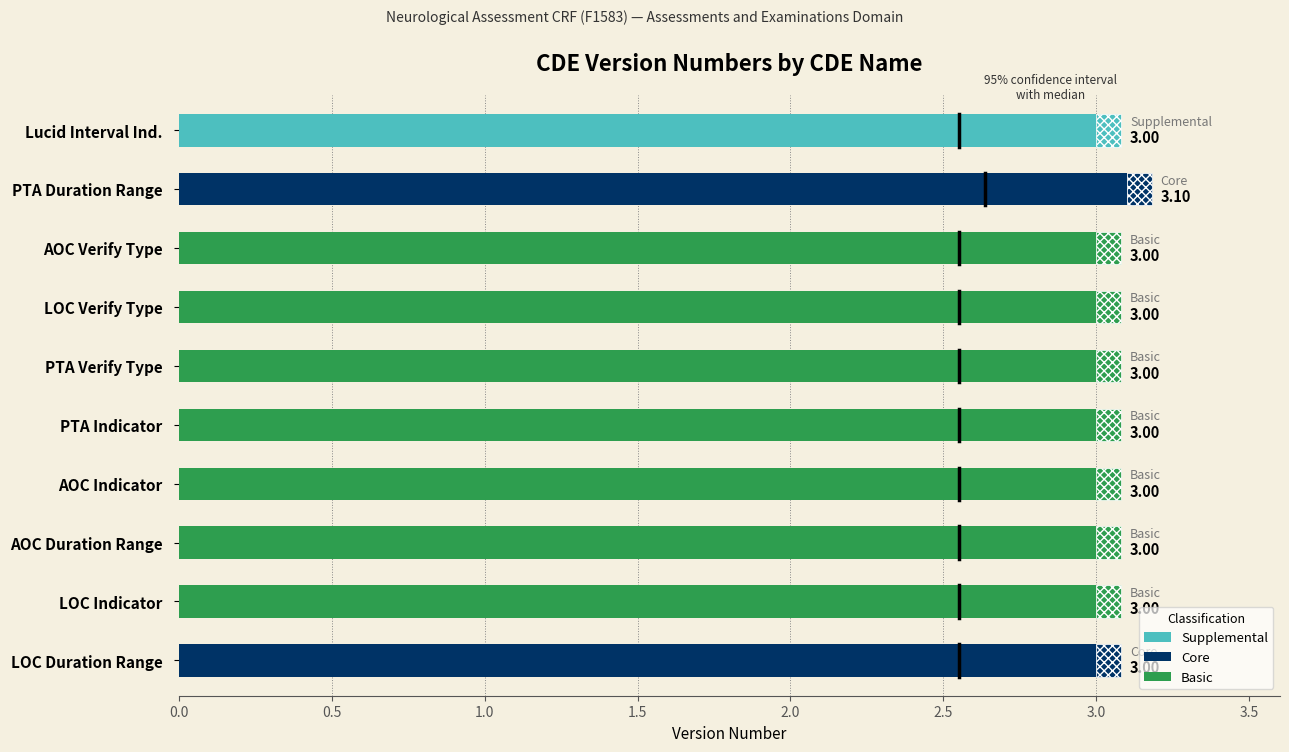

What is the greatest value displayed?

3.1